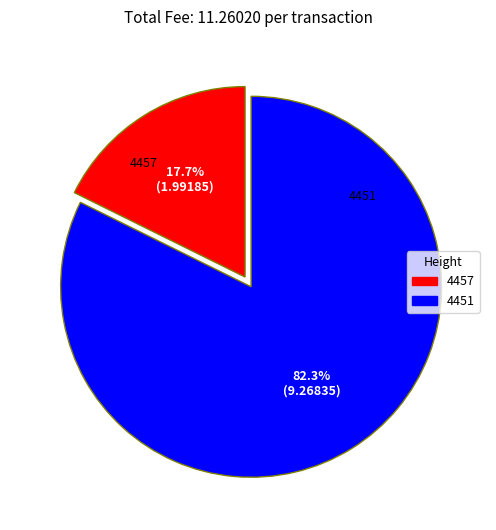

What is the largest slice in the pie chart?

4451